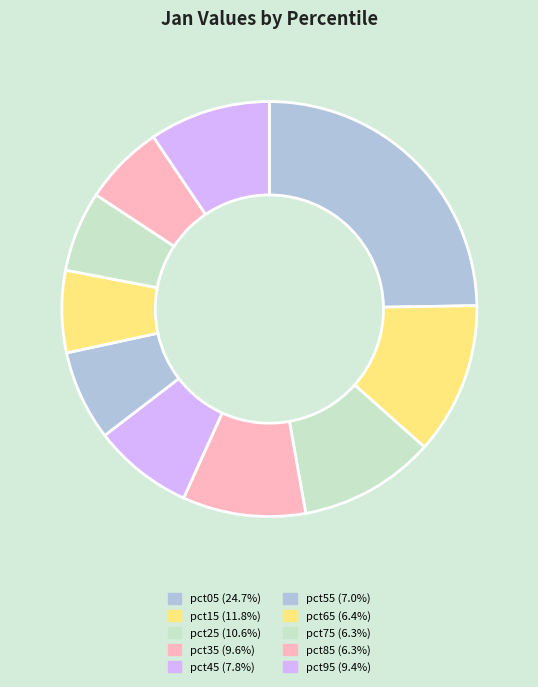

What is the smallest slice in the pie chart?

pct75